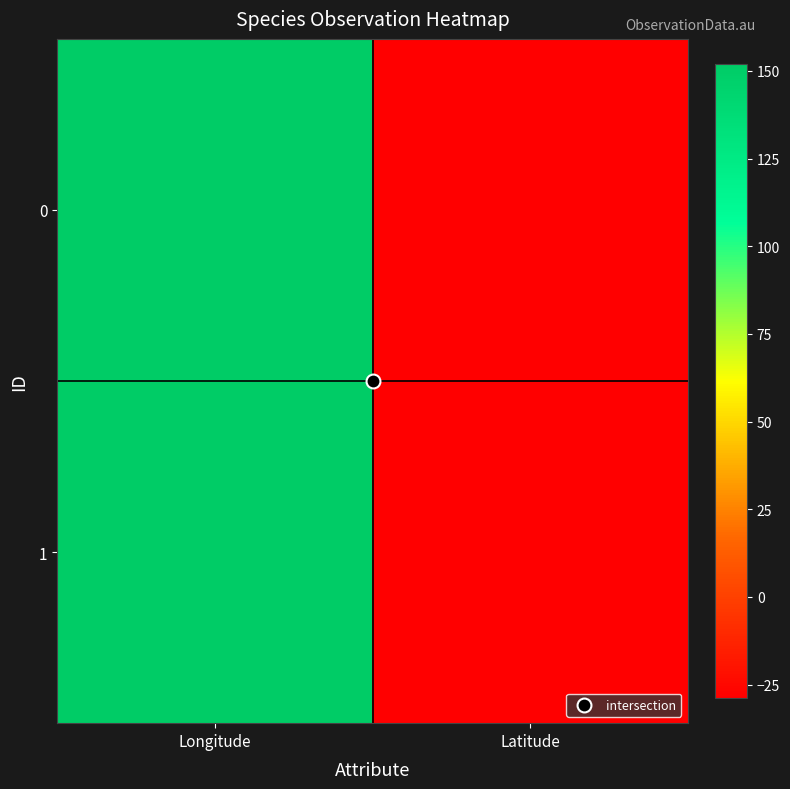

Reading left to right, transcribe all the data shown in this chart.

0: Longitude=152.0	Latitude=-28.9
1: Longitude=152.0	Latitude=-28.9